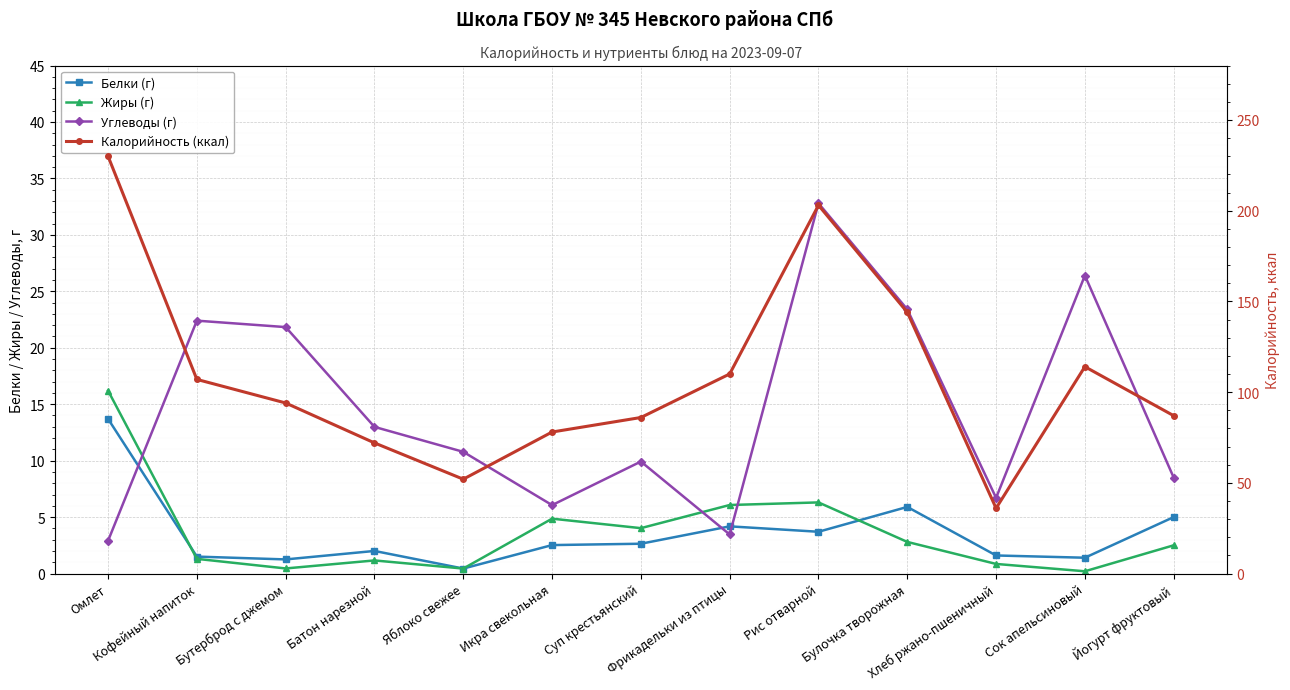

Reading right to left, transcribe all the data shown in this chart.

Белки (г): Йогурт фруктовый=5.0	Сок апельсиновый=1.4	Хлеб ржано-пшеничный=1.6	Булочка творожная=5.9	Рис отварной=3.7	Фрикадельки из птицы=4.2	Суп крестьянский=2.6	Икра свекольная=2.5	Яблоко свежее=0.4	Батон нарезной=2.0	Бутерброд с джемом=1.2	Кофейный напиток=1.5	Омлет=13.7
Жиры (г): Йогурт фруктовый=2.5	Сок апельсиновый=0.2	Хлеб ржано-пшеничный=0.8	Булочка творожная=2.8	Рис отварной=6.3	Фрикадельки из птицы=6.1	Суп крестьянский=4.0	Икра свекольная=4.9	Яблоко свежее=0.4	Батон нарезной=1.2	Бутерброд с джемом=0.5	Кофейный напиток=1.3	Омлет=16.2
Углеводы (г): Йогурт фруктовый=8.5	Сок апельсиновый=26.4	Хлеб ржано-пшеничный=6.7	Булочка творожная=23.4	Рис отварной=32.8	Фрикадельки из птицы=3.5	Суп крестьянский=9.9	Икра свекольная=6.1	Яблоко свежее=10.8	Батон нарезной=13.0	Бутерброд с джемом=21.8	Кофейный напиток=22.4	Омлет=2.9
Калорийность (ккал): Йогурт фруктовый=87.0	Сок апельсиновый=114.0	Хлеб ржано-пшеничный=36.0	Булочка творожная=144.0	Рис отварной=203.0	Фрикадельки из птицы=110.0	Суп крестьянский=86.0	Икра свекольная=78.0	Яблоко свежее=52.0	Батон нарезной=72.0	Бутерброд с джемом=94.0	Кофейный напиток=107.0	Омлет=230.0